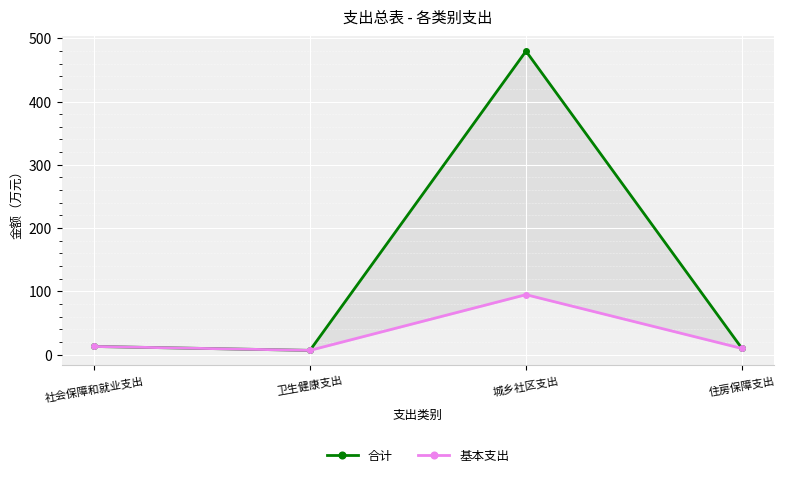

True or false: 合计 and 基本支出 cross at least once.

False